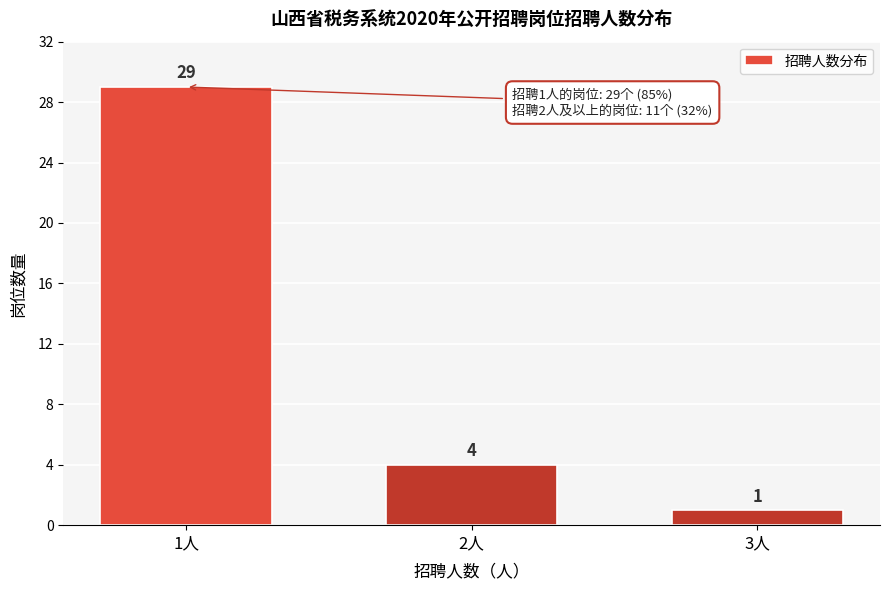

Reading right to left, extract all data points from this chart.

3人=1	2人=4	1人=29